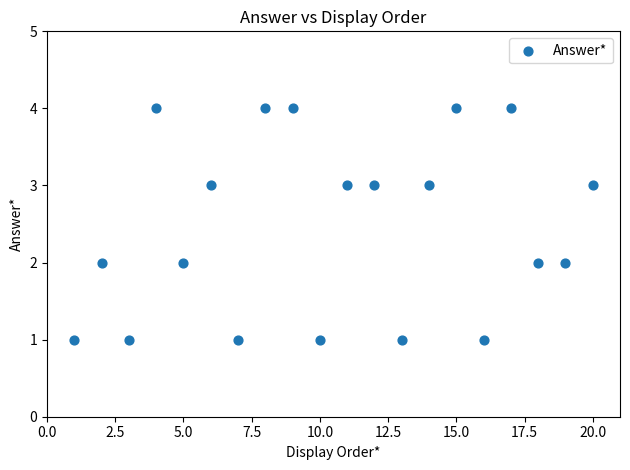

What is the range of X values (max minus min)?

19